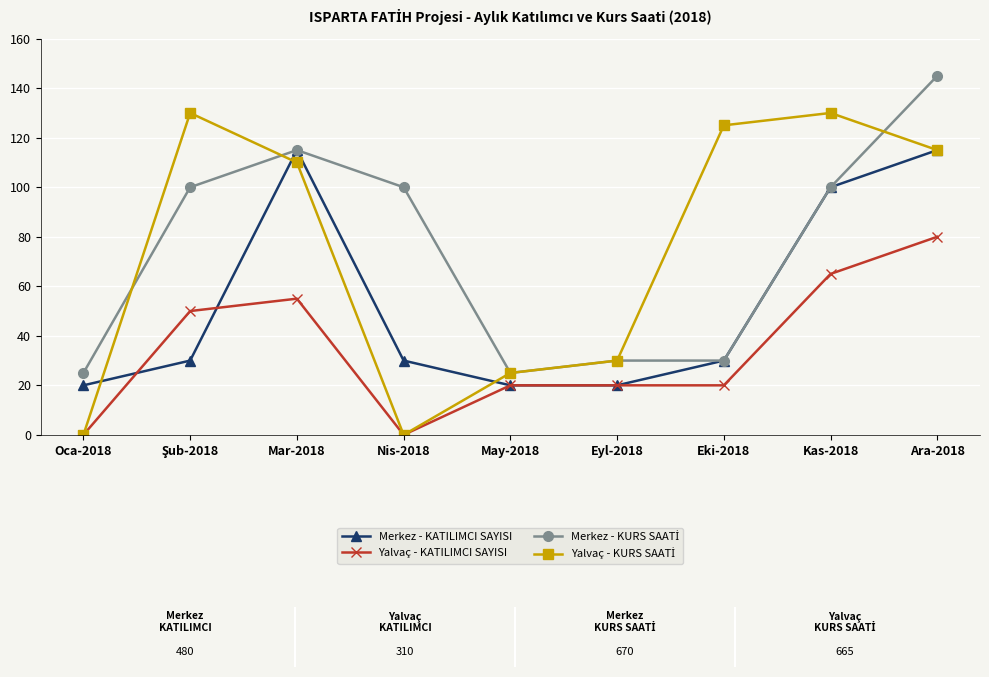

What is the minimum value for Merkez - KATILIMCI SAYISI?

20